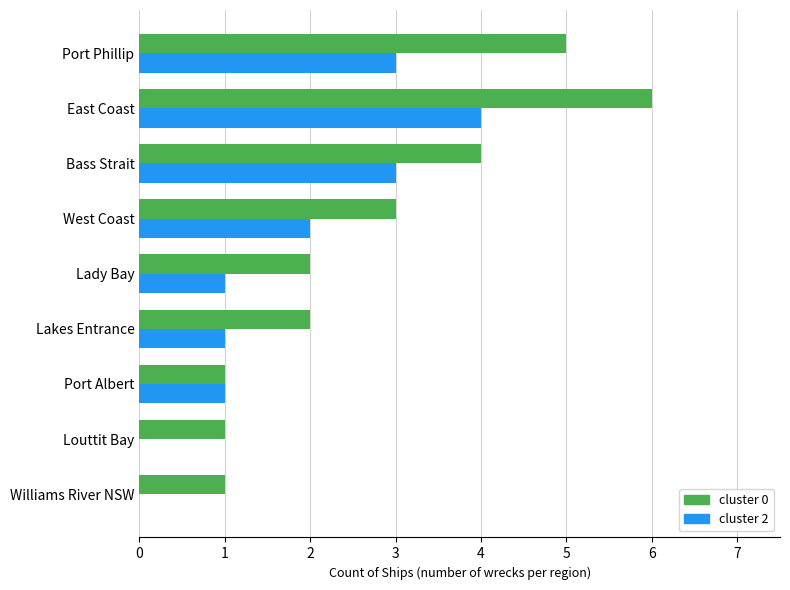

What are all the series names shown in the legend?

cluster 0, cluster 2